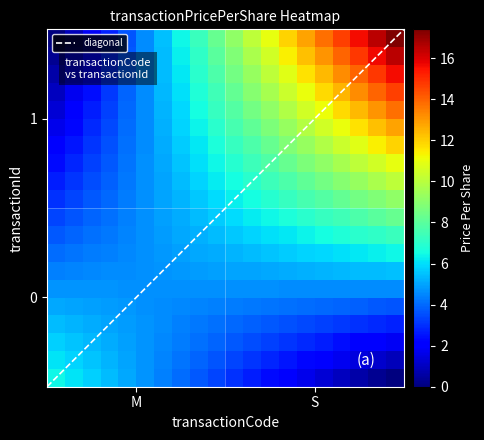

Which series has the largest total across all categories?

1